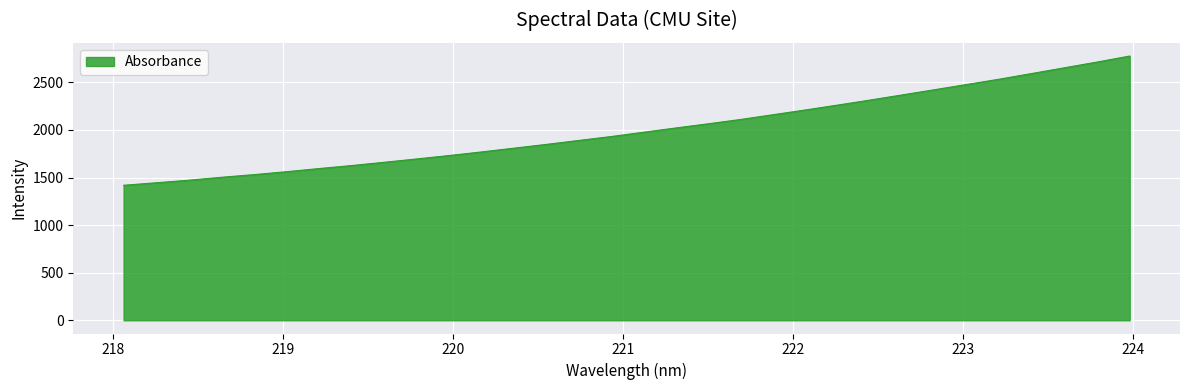

What is the minimum value shown in the chart?

1418.4